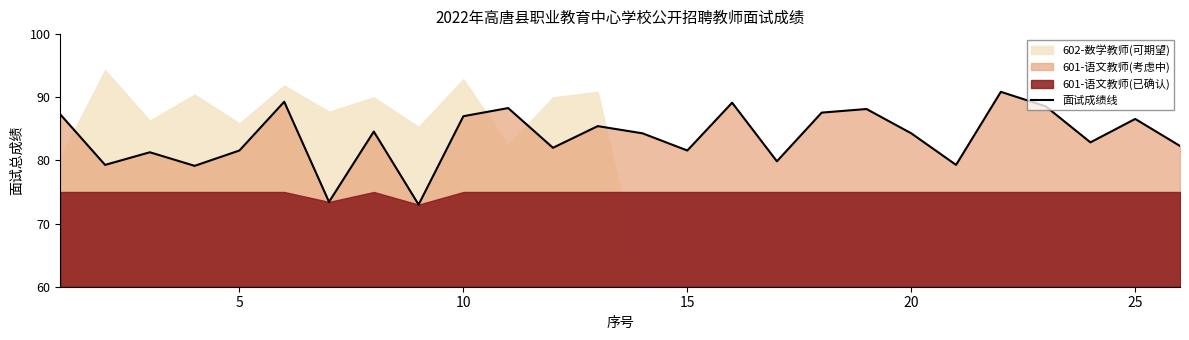

How many lines are shown in the chart?

1